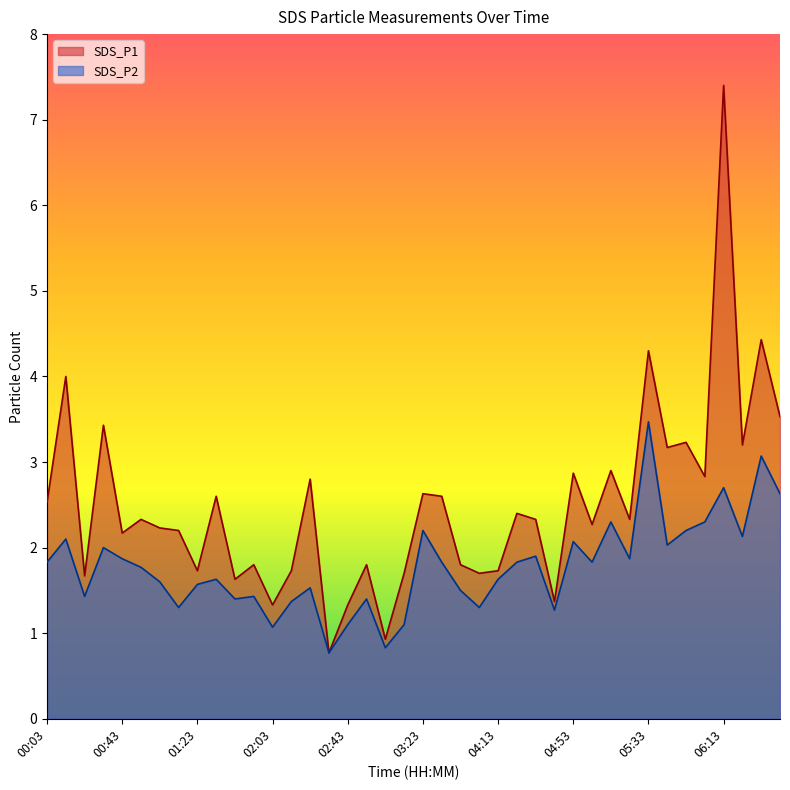

At how many categories does at least one series exceed 0?

40